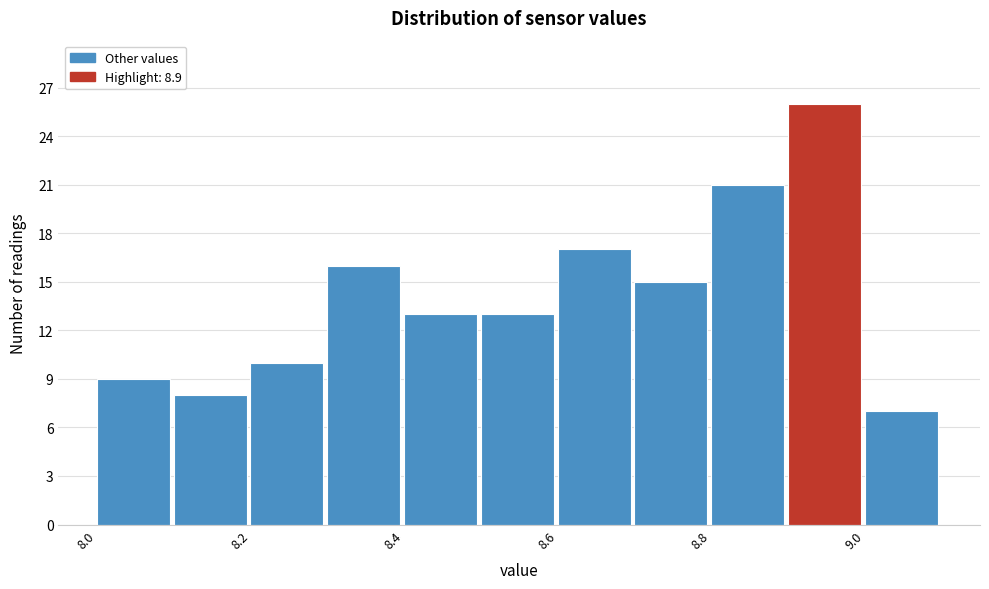

Reading left to right, transcribe this chart: for each bar, give the range it covers on the x-axis and its height. The values are not printed on the chart, so give them approximately, as read against the axis.

8.0 to 8.1: 9
8.1 to 8.2: 8
8.2 to 8.3: 10
8.3 to 8.4: 16
8.4 to 8.5: 13
8.5 to 8.6: 13
8.6 to 8.7: 17
8.7 to 8.8: 15
8.8 to 8.9: 21
8.9 to 9.0: 26
9.0 to 9.1: 7